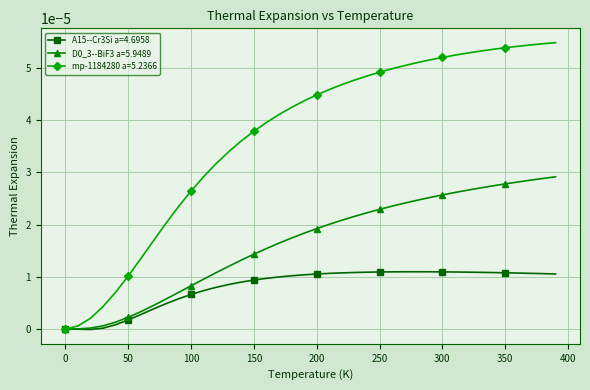

Which series has the widest spread of values?

mp-1184280 a=5.2366